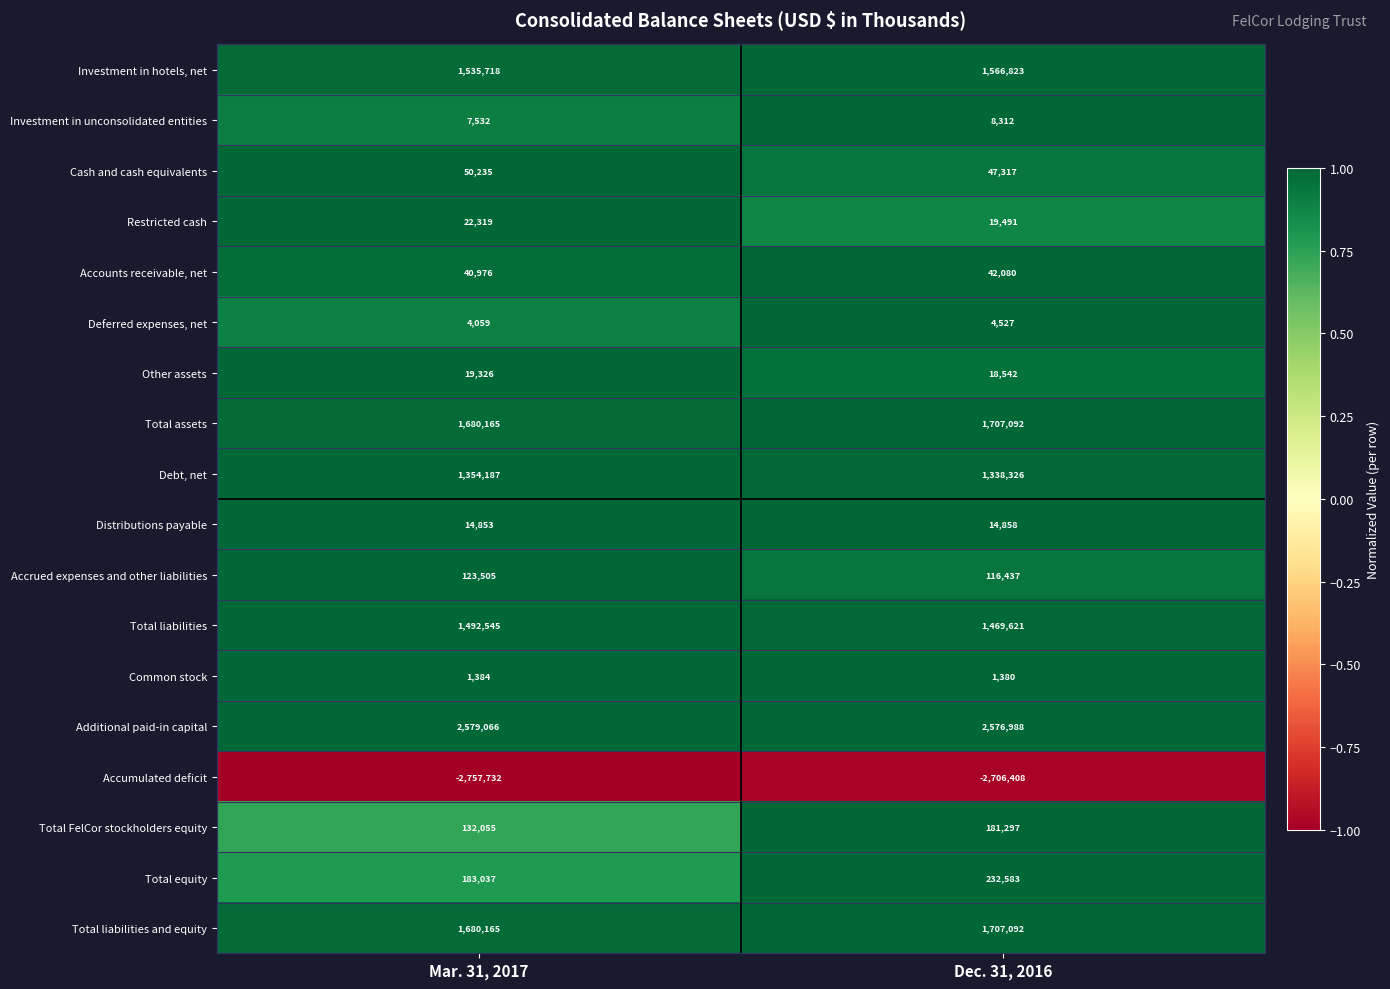

What is the sum of the Accrued expenses and other liabilities values at Dec. 31, 2016 and Mar. 31, 2017?

239942